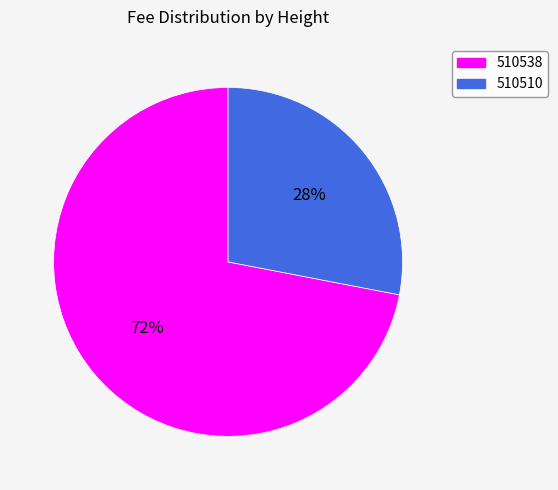

Which category has the biggest portion of the pie?

510538